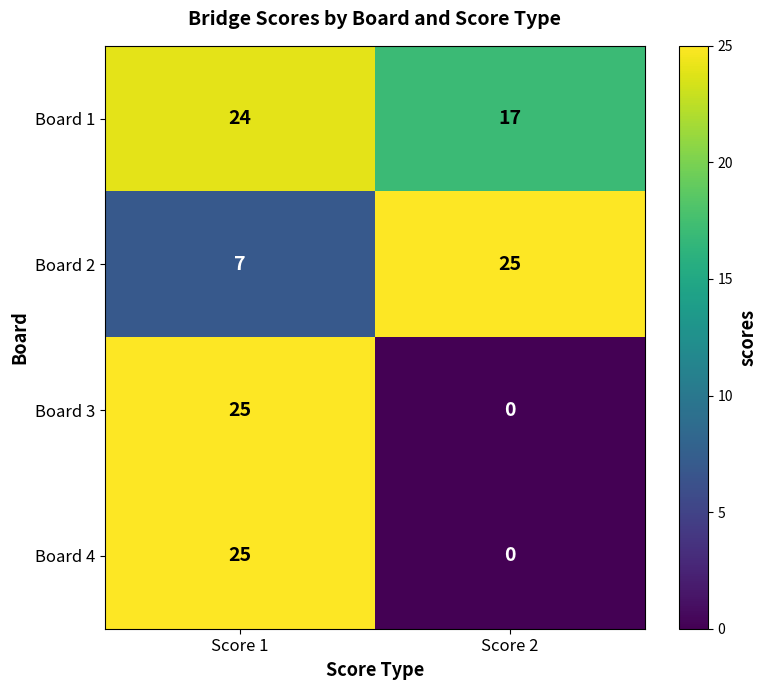

What value does the Board 1 series have at Score 1?

24